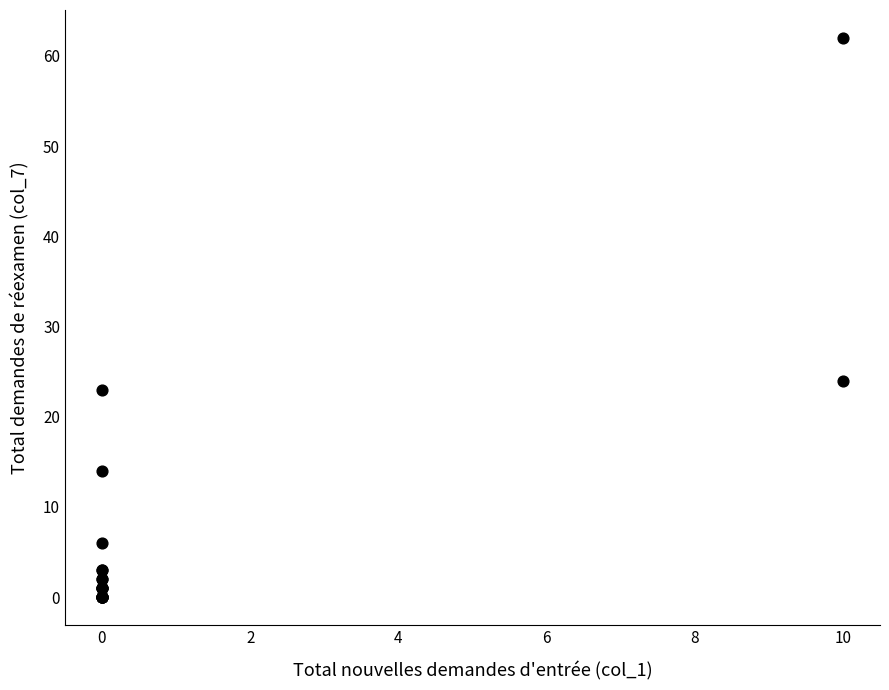

What Y value in the scatter plot is closest to 31?

24